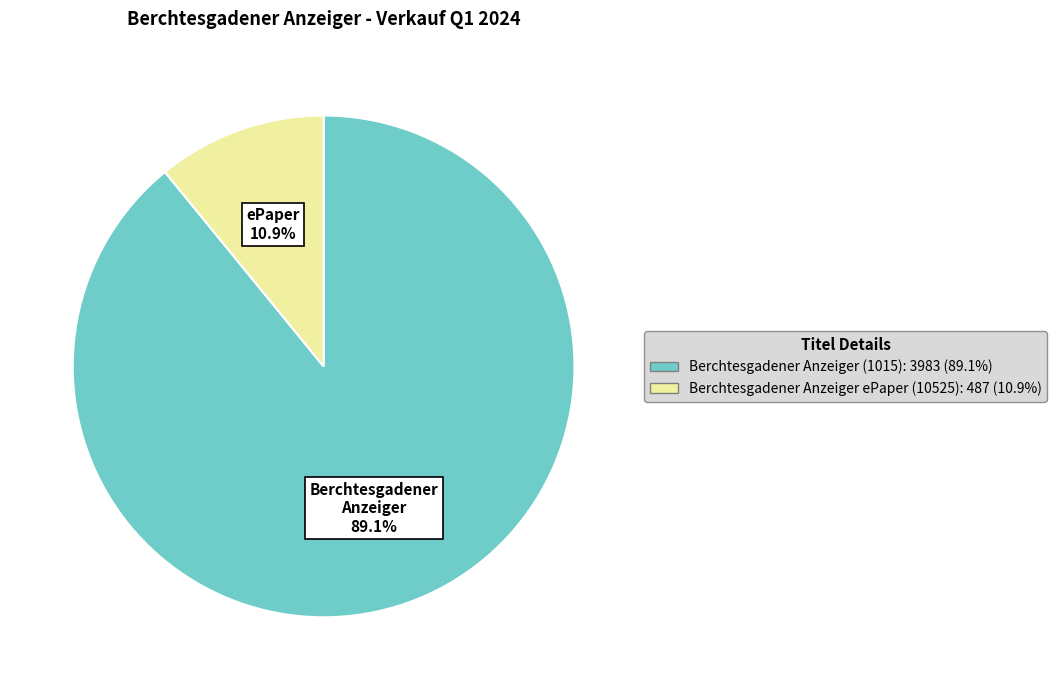

What portion of the pie excludes Berchtesgadener Anzeiger ePaper (10525)?

89.1%